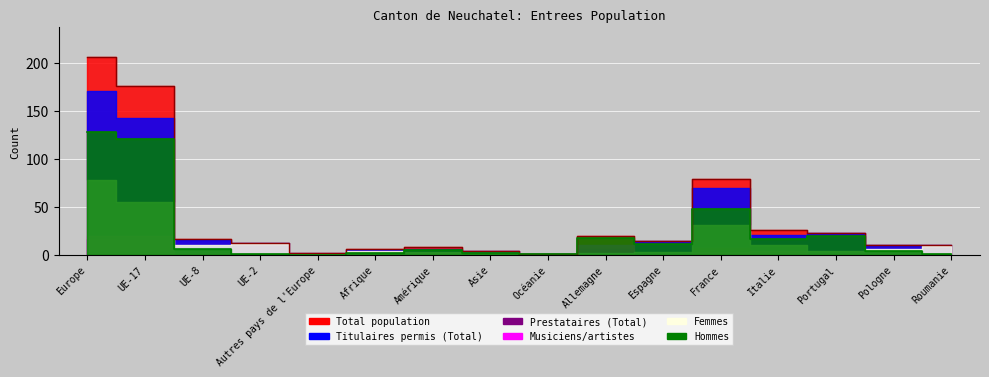

Which series has the largest range (max minus min)?

Total population